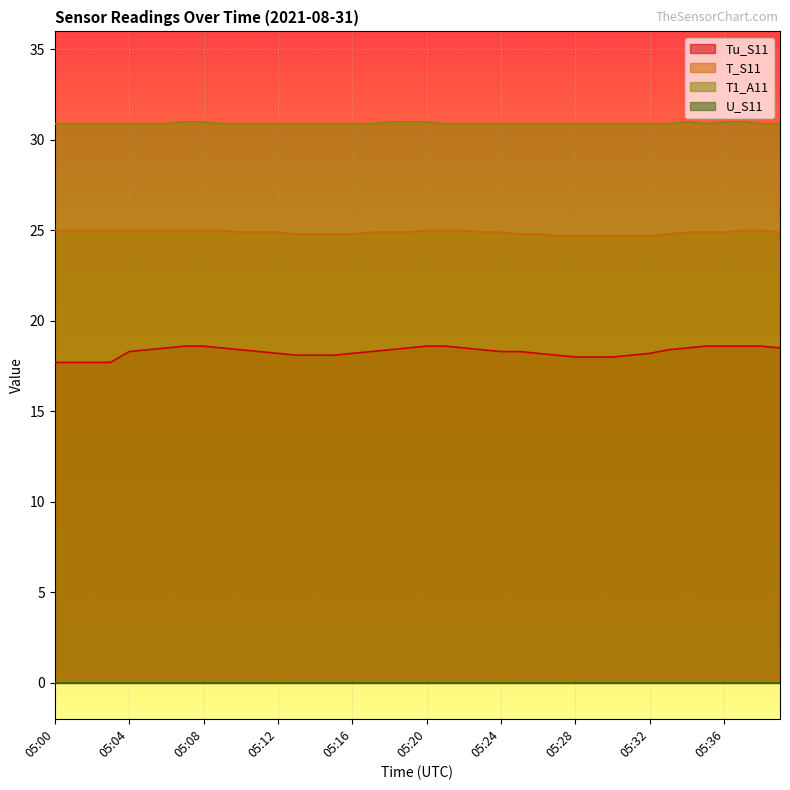

Does the chart display data point markers on the line(s)?

No